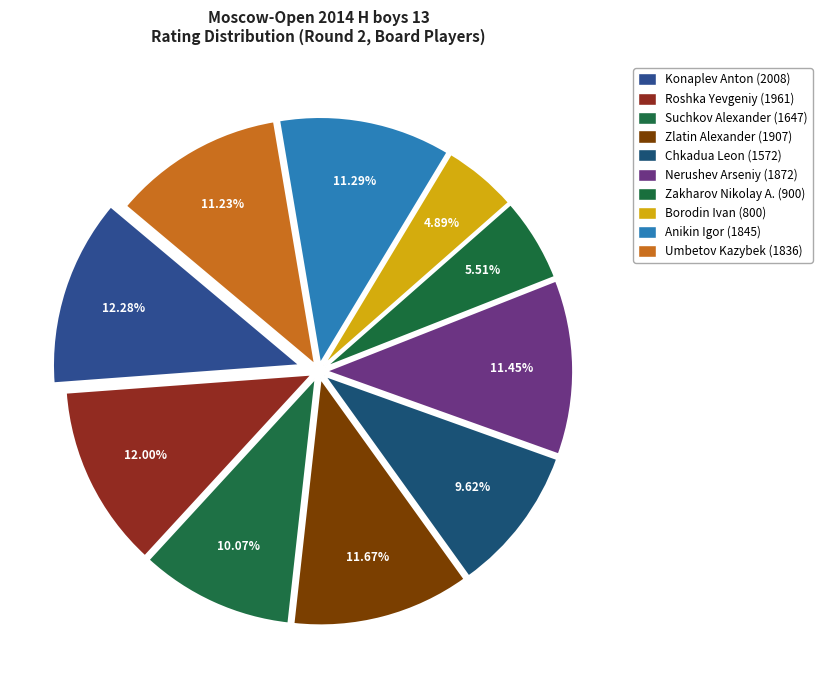

What is the total percentage of Roshka Yevgeniy (1961) and Zakharov Nikolay A. (900)?

17.5%